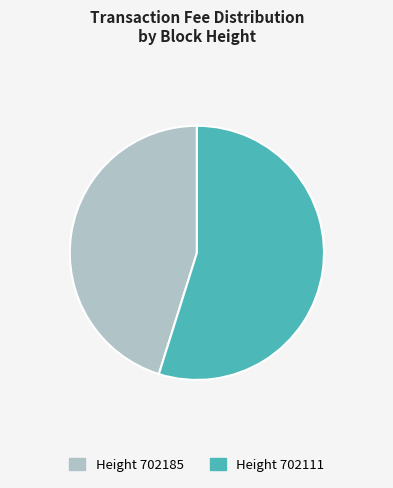

Rank the categories by value from highest to lowest.

Height 702111, Height 702185